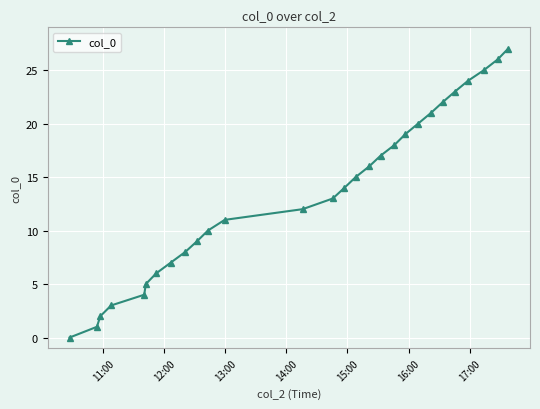

What is the sum of all values?

378